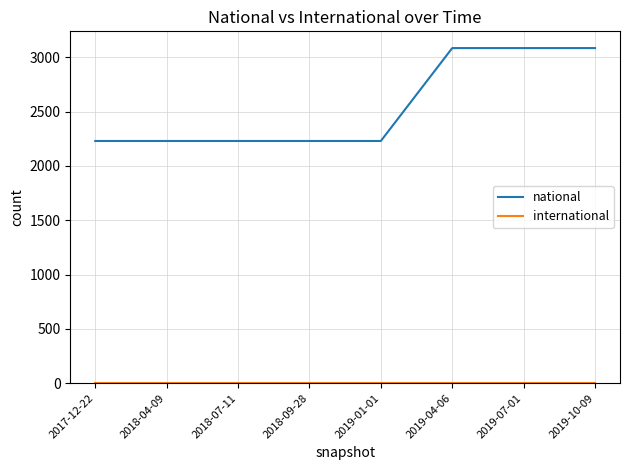

What is the greatest value displayed?

3084